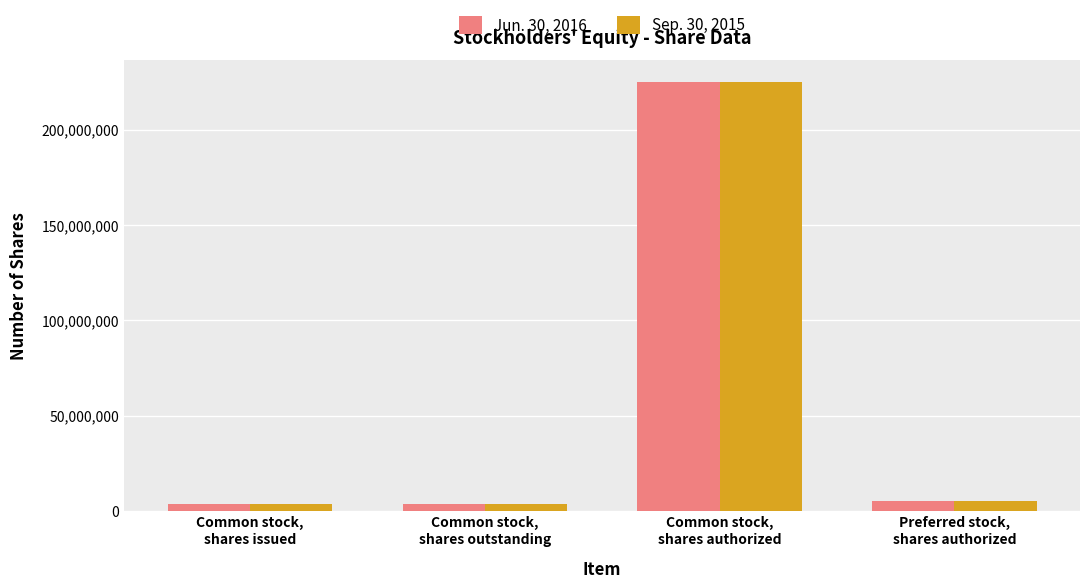

What are all the series names shown in the legend?

Jun. 30, 2016, Sep. 30, 2015